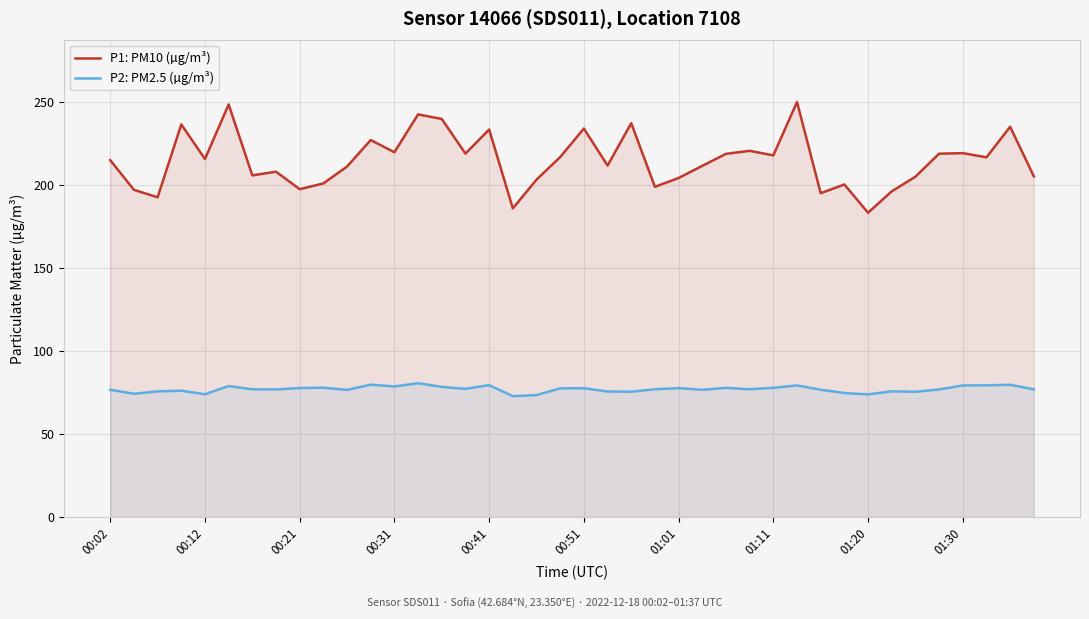

How many distinct data groups are displayed?

2